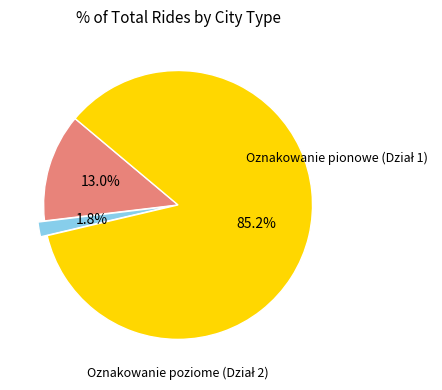

Is there a majority slice in this chart?

Yes